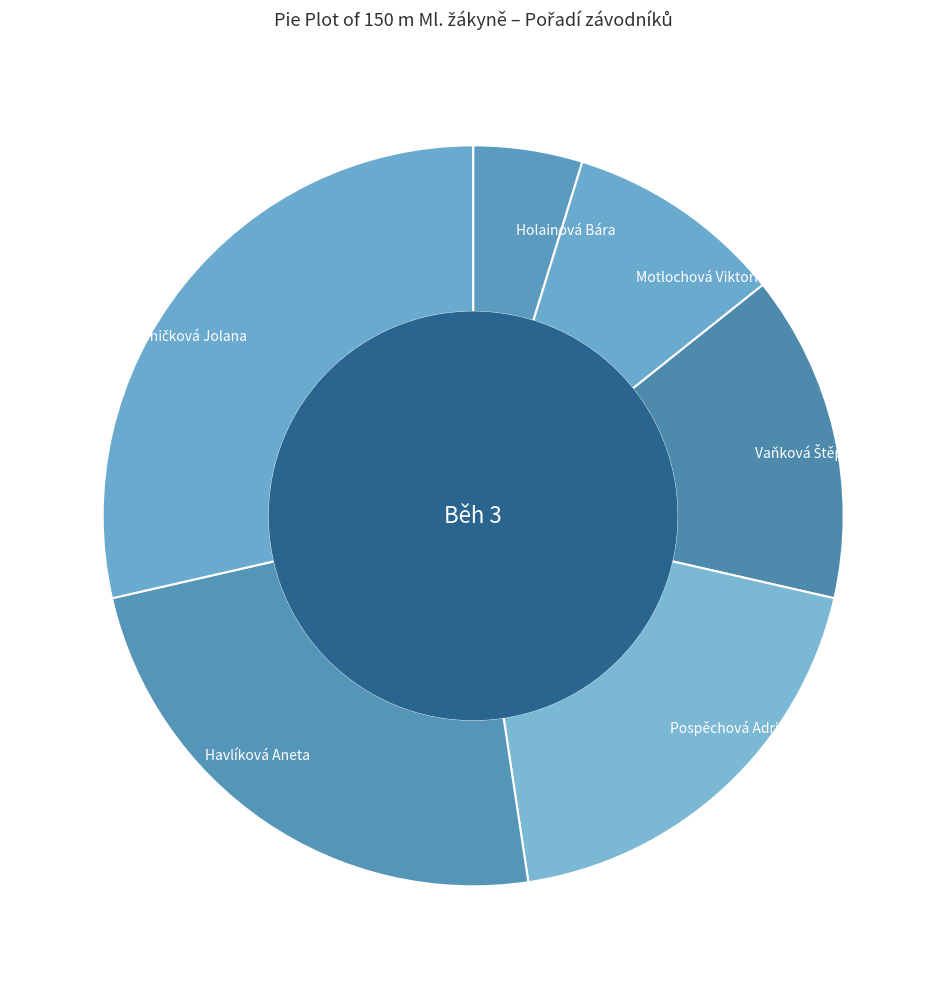

How many slices are in this pie chart?

6